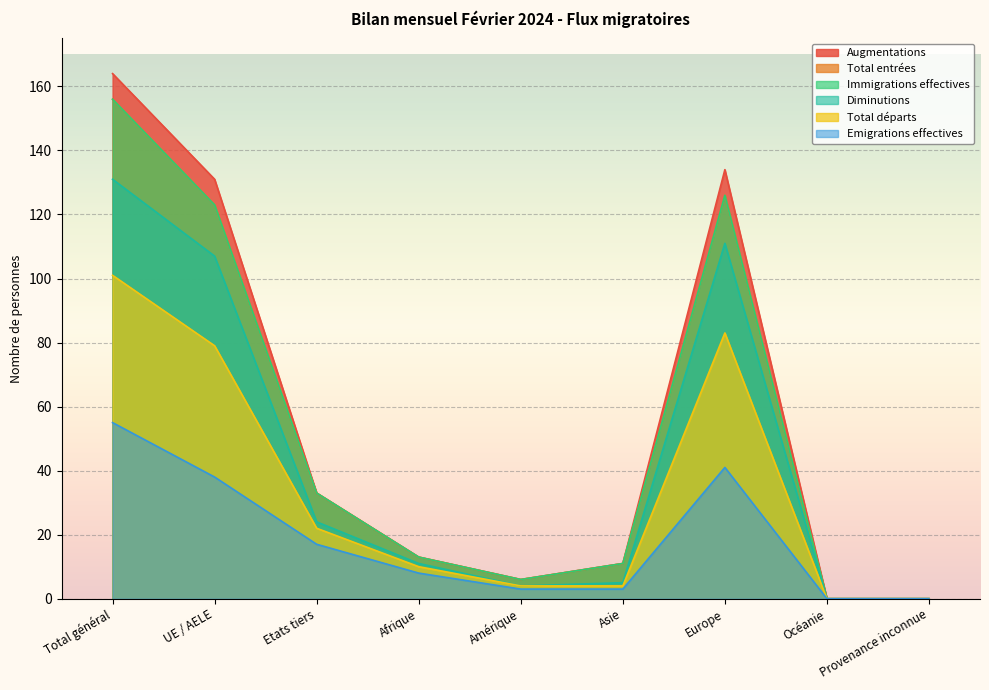

At which category does the chart reach its peak across all series?

Total général